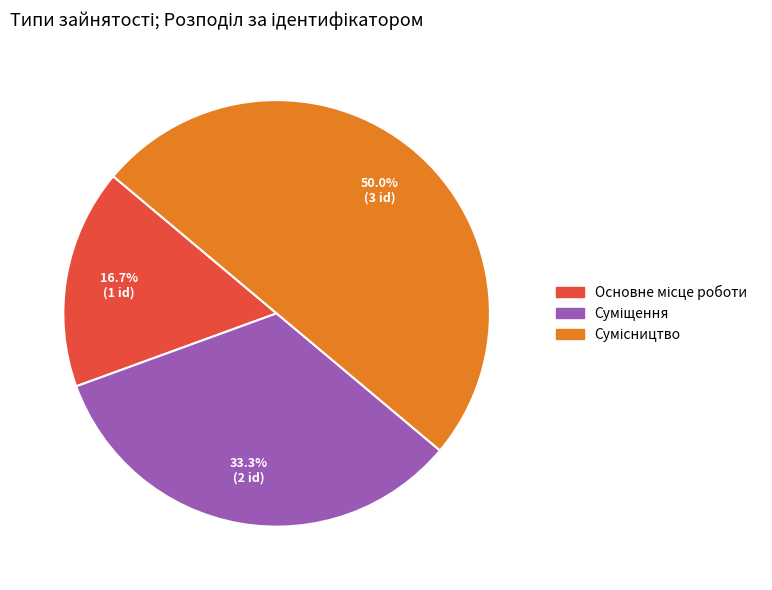

Rank the categories by value from lowest to highest.

Основне місце роботи, Суміщення, Сумісництво